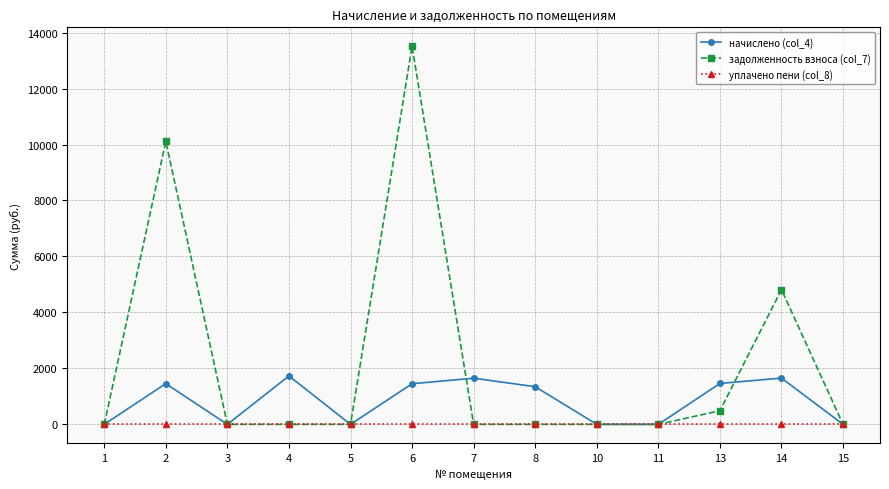

The value of уплачено пени (col_8) at 6 is 0.0. True or false?

True